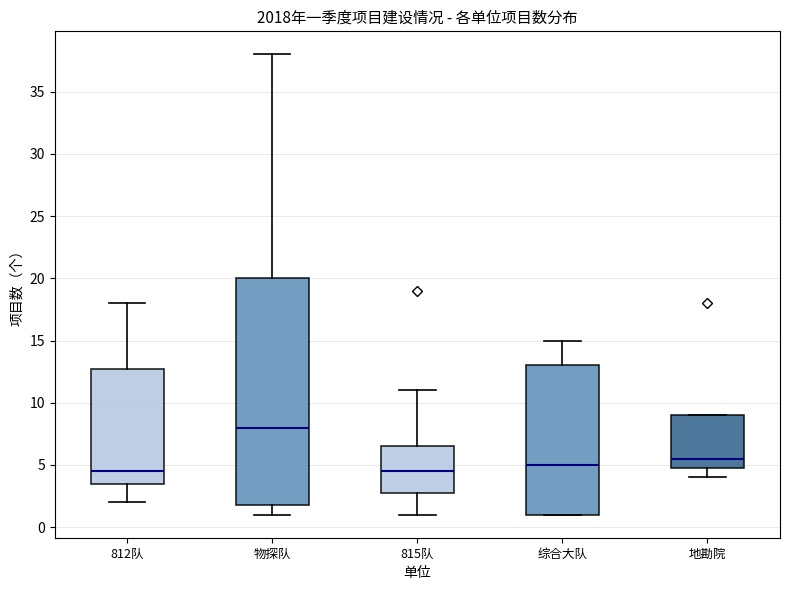

Comparing the boxes themselves (not the whiskers), which one is the tallest?

物探队